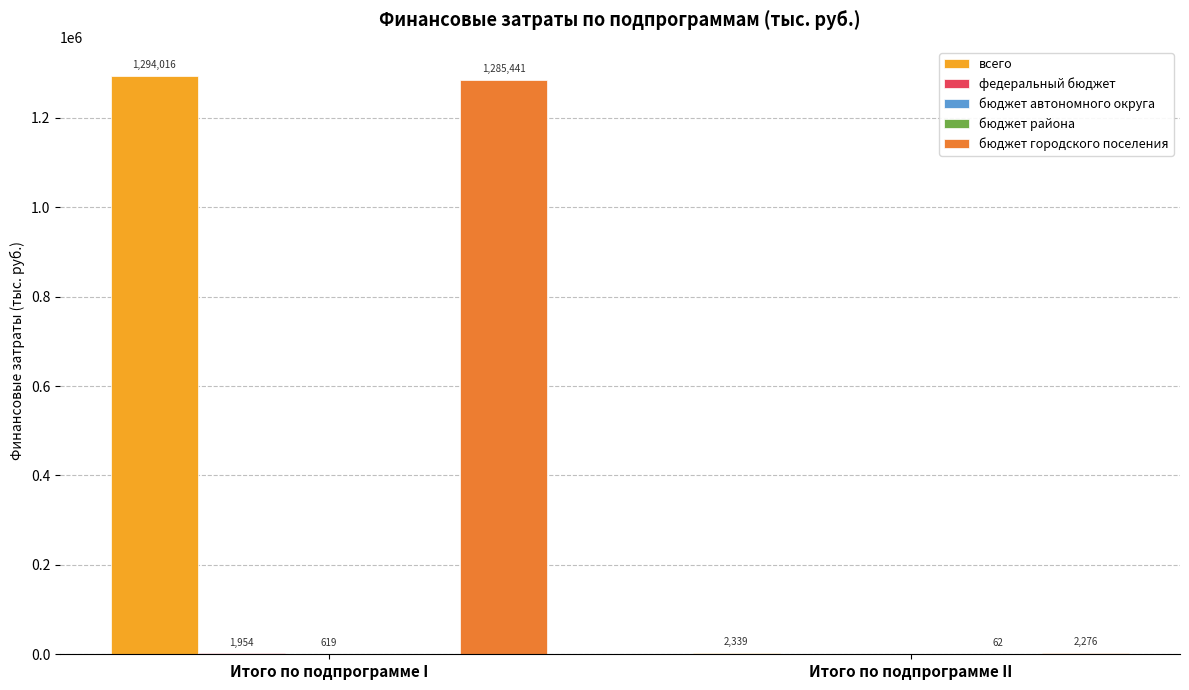

Which series has the largest total across all categories?

всего